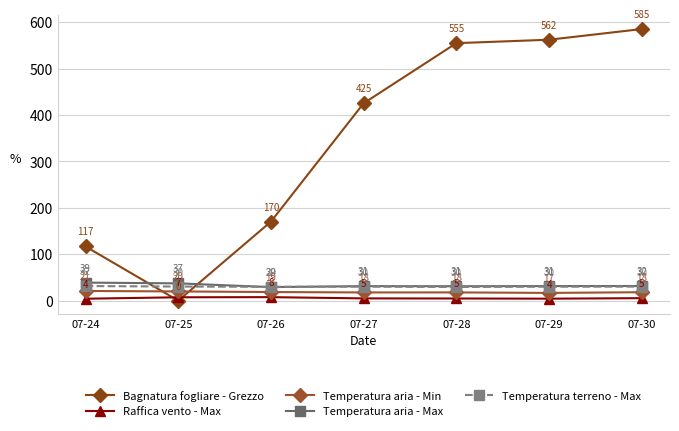

Which series changed the most between 07-24 and 07-25?

Bagnatura fogliare - Grezzo